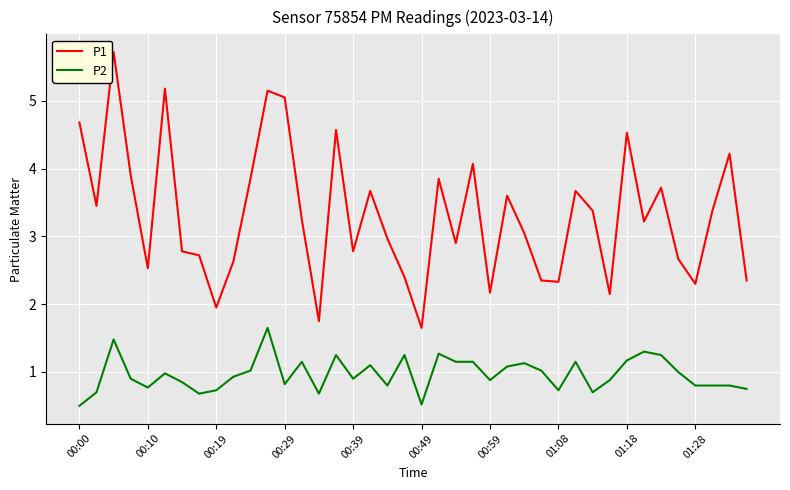

Rank the series by their maximum value, from highest to lowest.

P1, P2